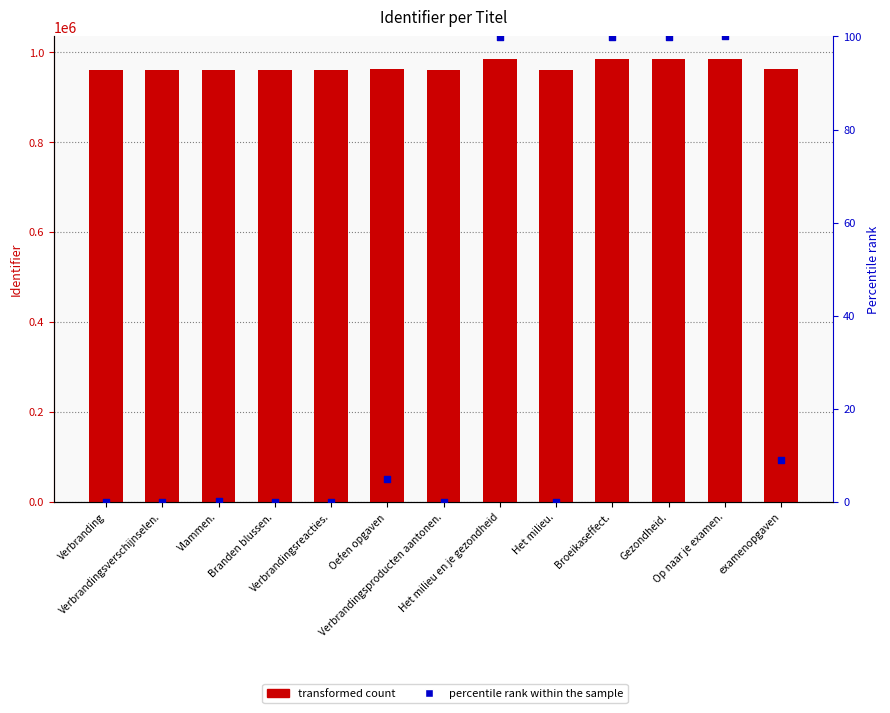

Is the value of percentile rank within the sample at Broeikaseffect. greater than the value of Identifier at Op naar je examen.?

No